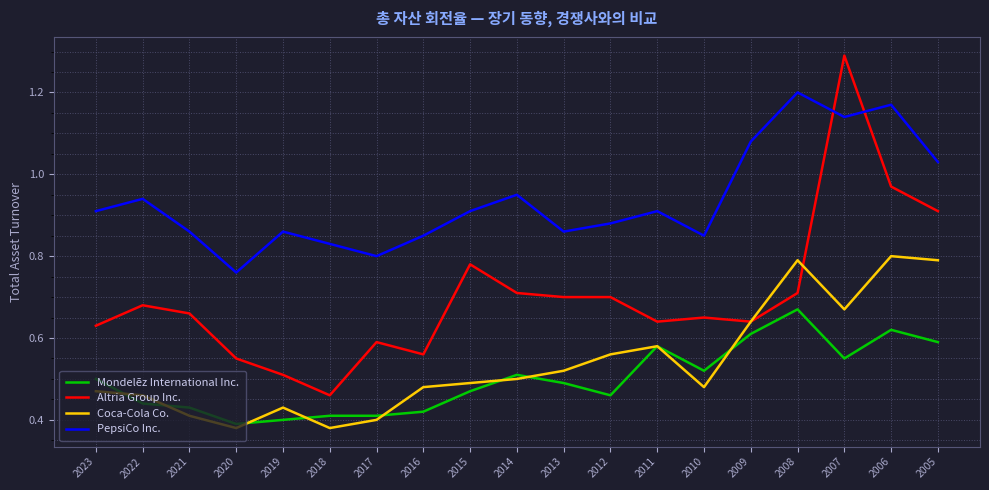

True or false: Coca-Cola Co. has a value of 0.4 at 2009.

False